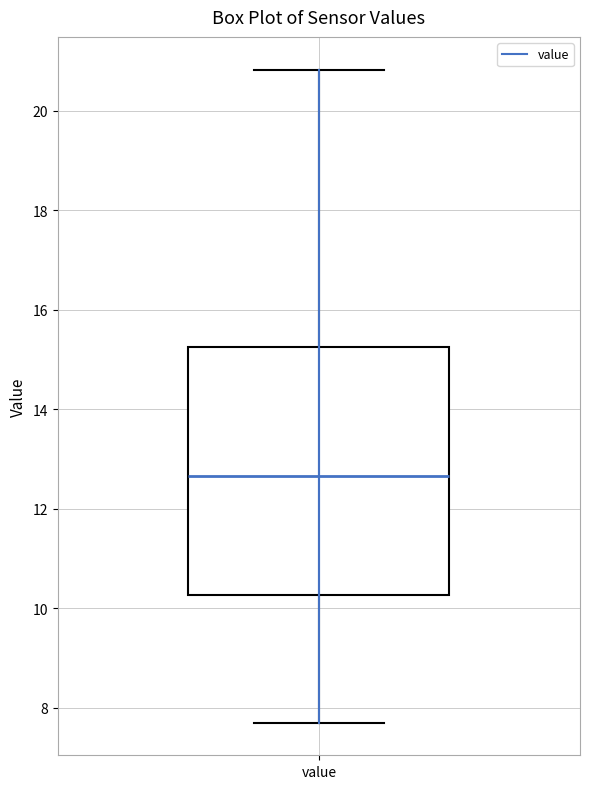

Transcribe this box plot: give where the median line is, the range the box spans, and where the two whiskers end, as read against the y-axis. The values are not printed on the chart, so give them approximately, as read against the axis.

median 12.6, box 10.2 to 15.2, whiskers 7.8 to 20.8